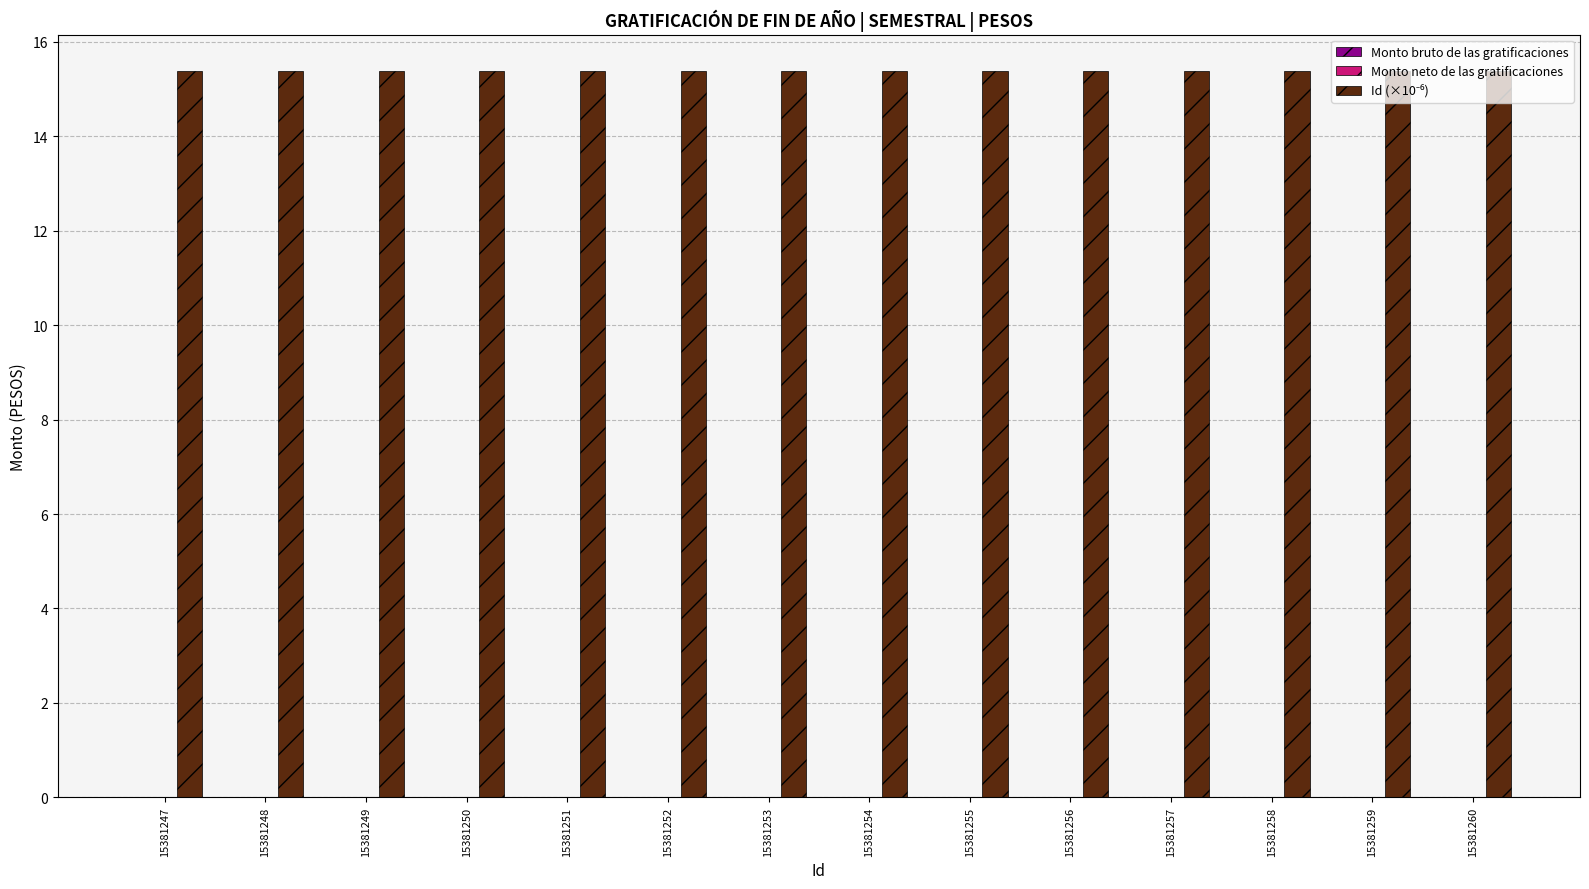

Reading left to right, extract all data points from this chart.

Monto bruto de las gratificaciones: 0.0	0.0	0.0	0.0	0.0	0.0	0.0	0.0	0.0	0.0	0.0	0.0	0.0	0.0
Monto neto de las gratificaciones: 0.0	0.0	0.0	0.0	0.0	0.0	0.0	0.0	0.0	0.0	0.0	0.0	0.0	0.0
Id (×10⁻⁶): 15.4	15.4	15.4	15.4	15.4	15.4	15.4	15.4	15.4	15.4	15.4	15.4	15.4	15.4